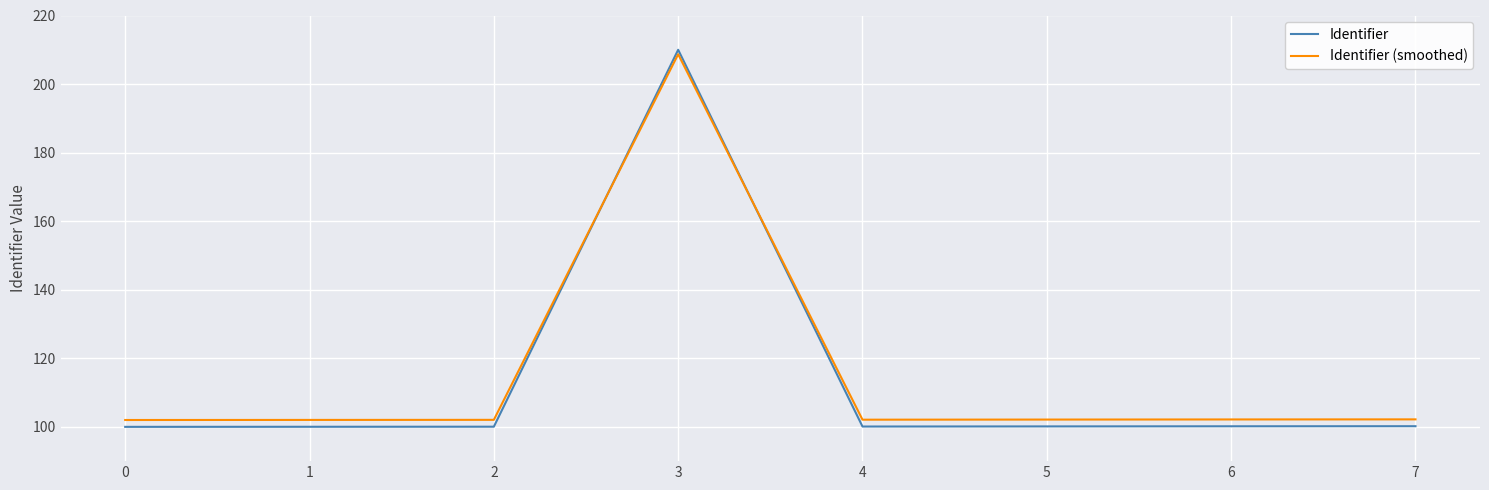

Is this an area chart (filled region under the line)?

No